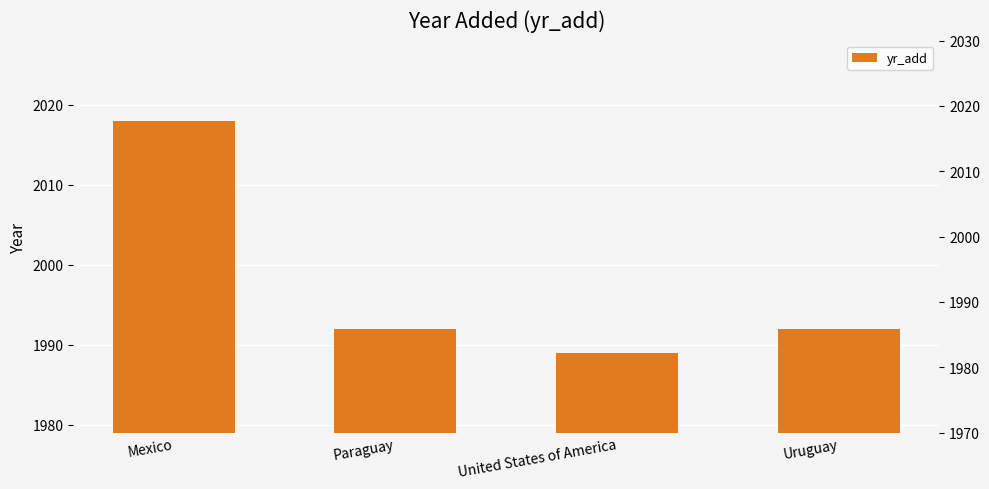

What is the minimum value shown in the chart?

1989